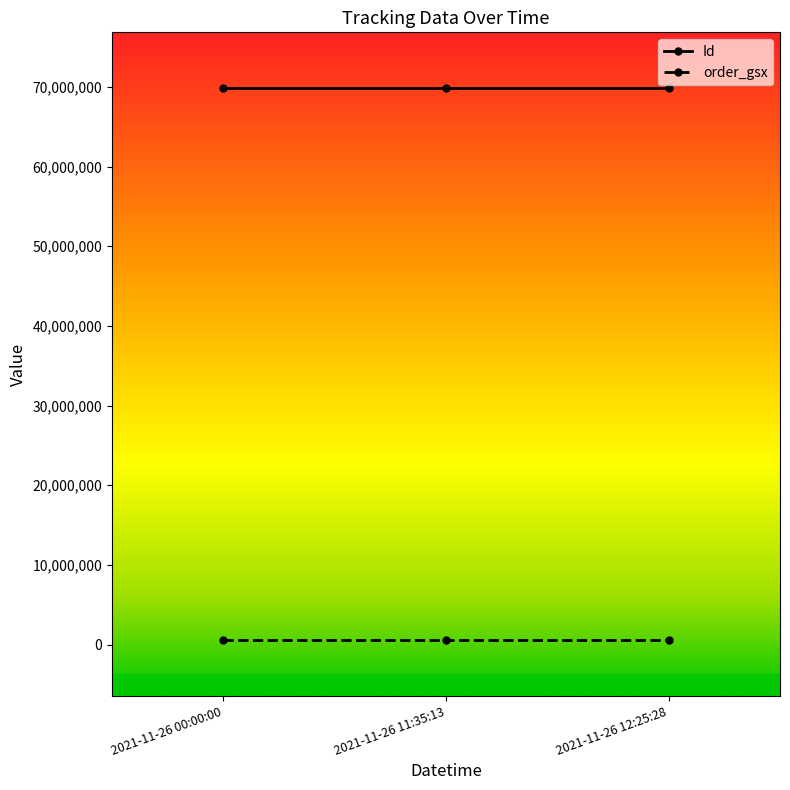

At 2021-11-26 12:25:28, list the series in order from smallest to largest.

order_gsx, Id